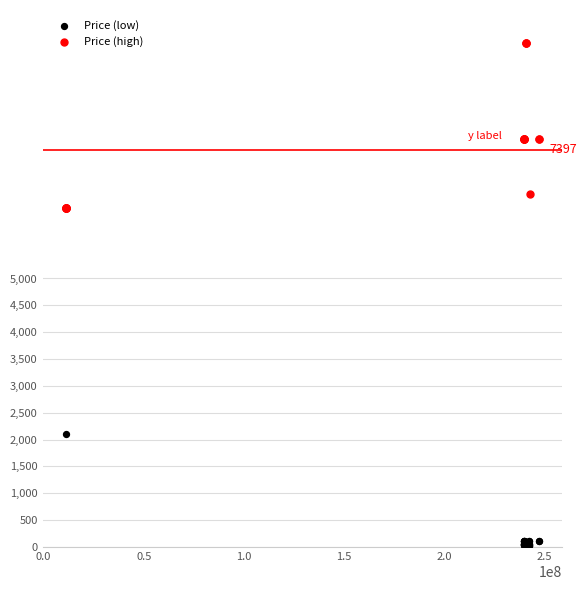

Which series has the widest spread of Y values?

Price (high)